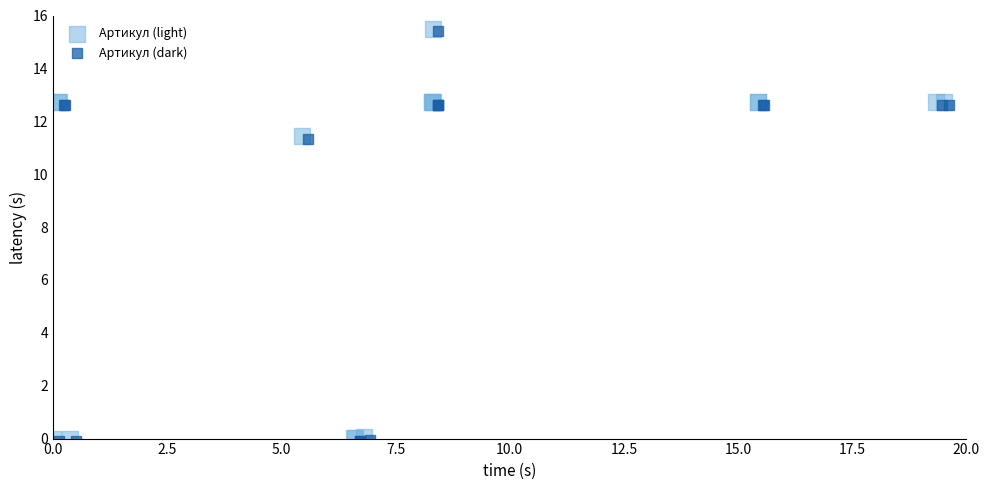

What are all the series names shown in the legend?

Артикул (light), Артикул (dark)